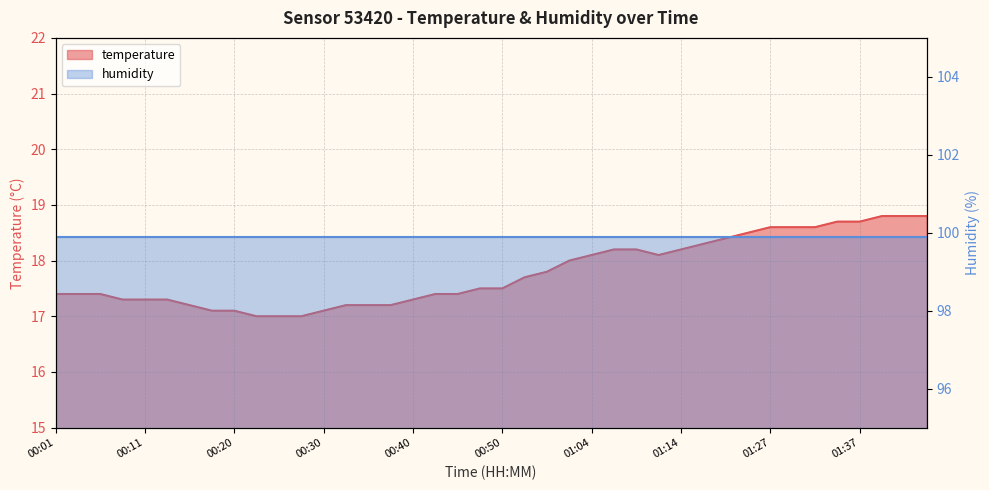

Does the chart display data point markers on the line(s)?

No